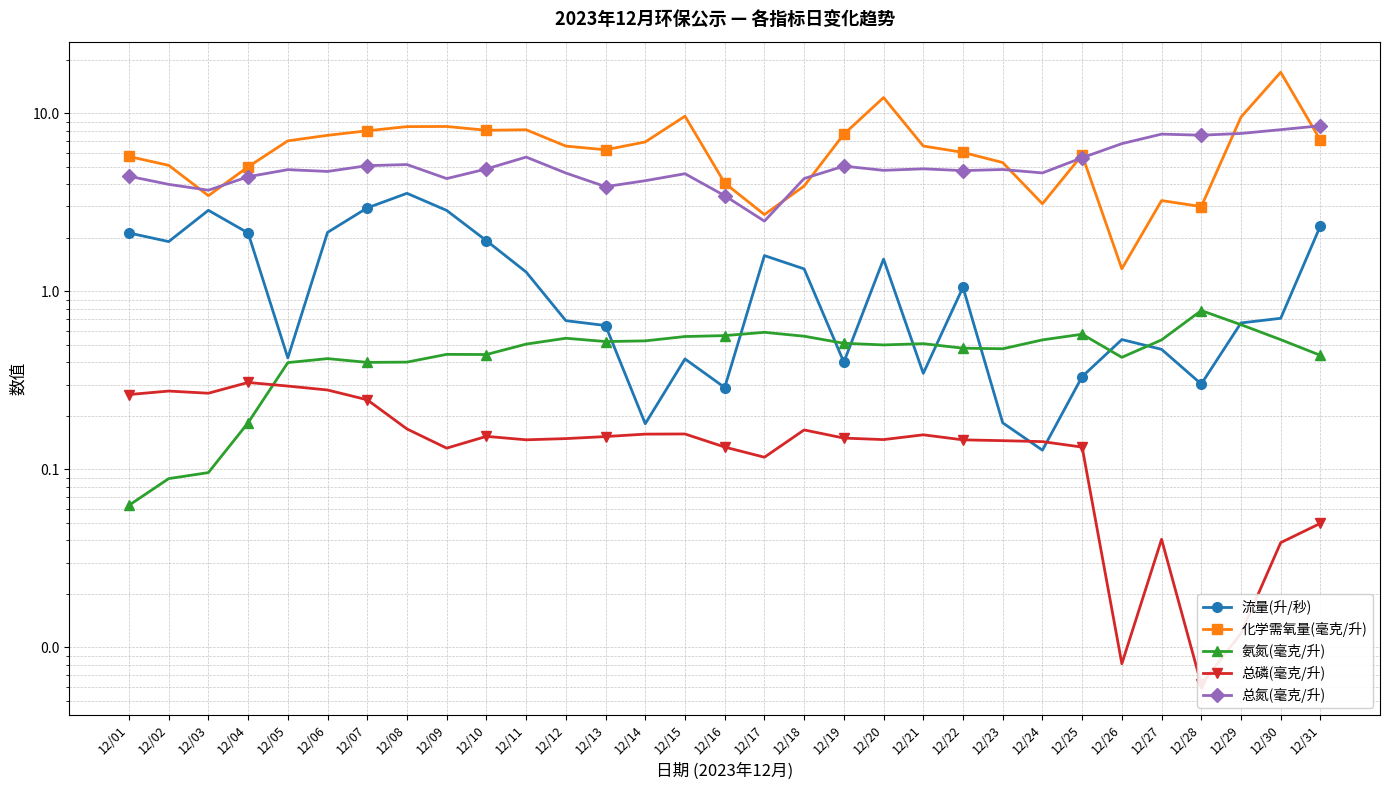

Which label corresponds to the largest value in the chart?

12/30